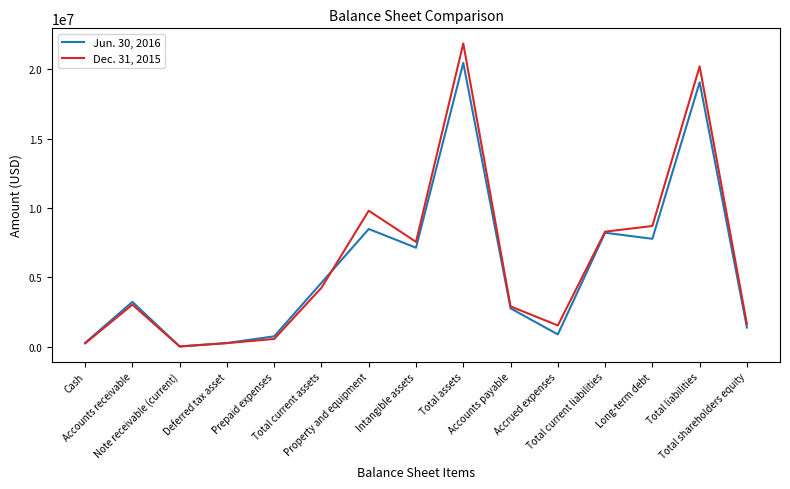

Does the chart have visible grid lines?

No